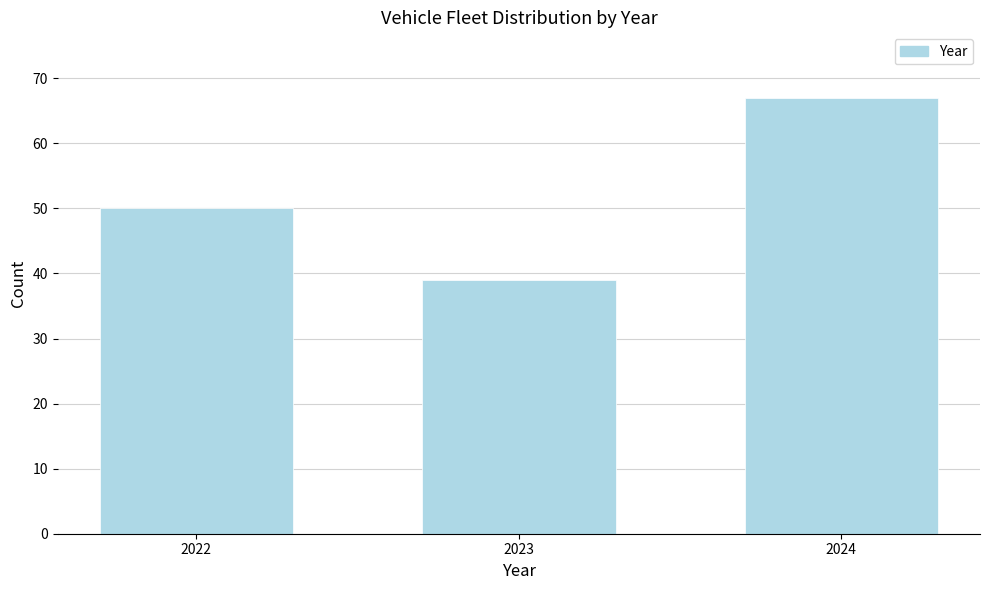

Reading left to right, transcribe all the data shown in this chart.

2022=50	2023=39	2024=67